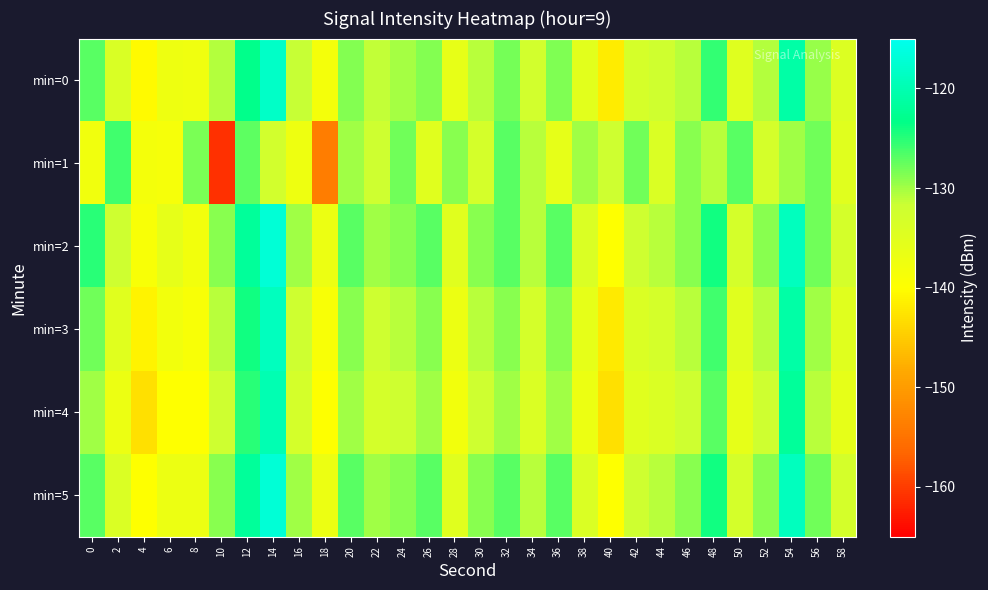

List the series in order of their peak value, lowest first.

min=1, min=4, min=3, min=0, min=2, min=5